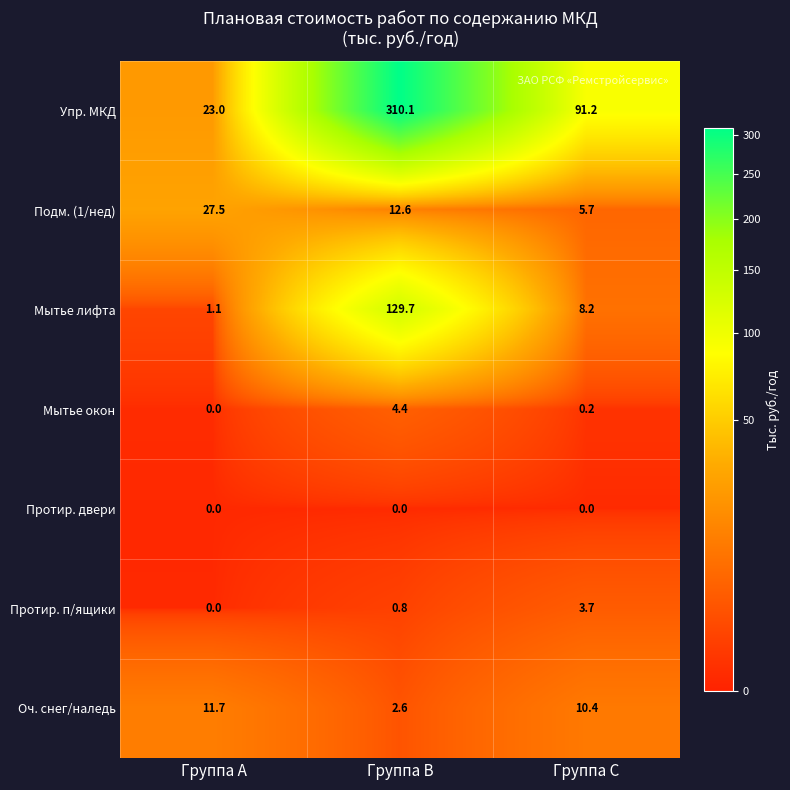

Which label corresponds to the largest value in the chart?

Группа B